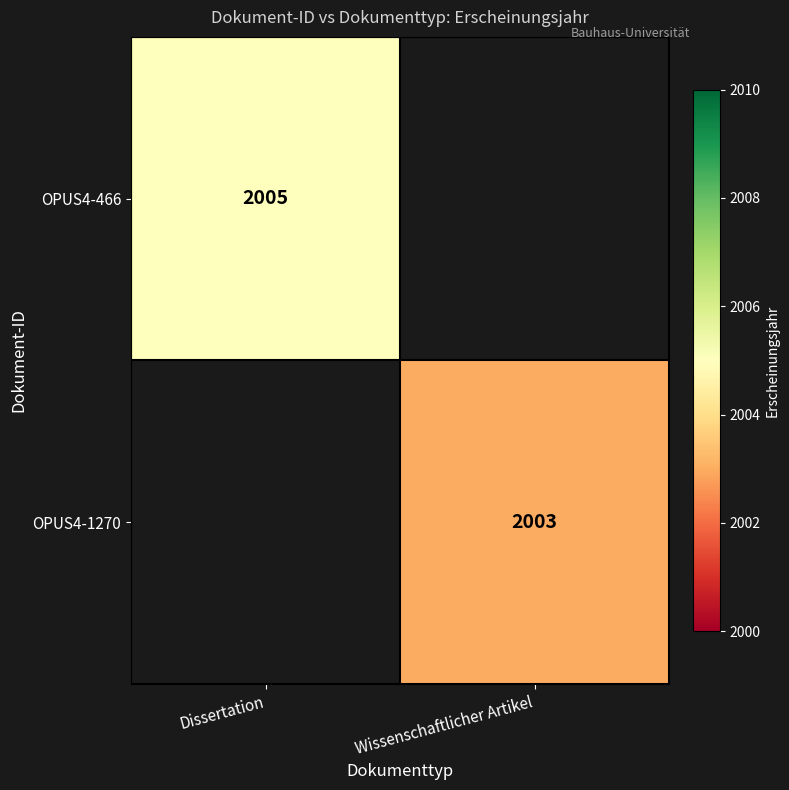

Is the value of OPUS4-466 at Dissertation greater than the value of OPUS4-1270 at Wissenschaftlicher Artikel?

Yes